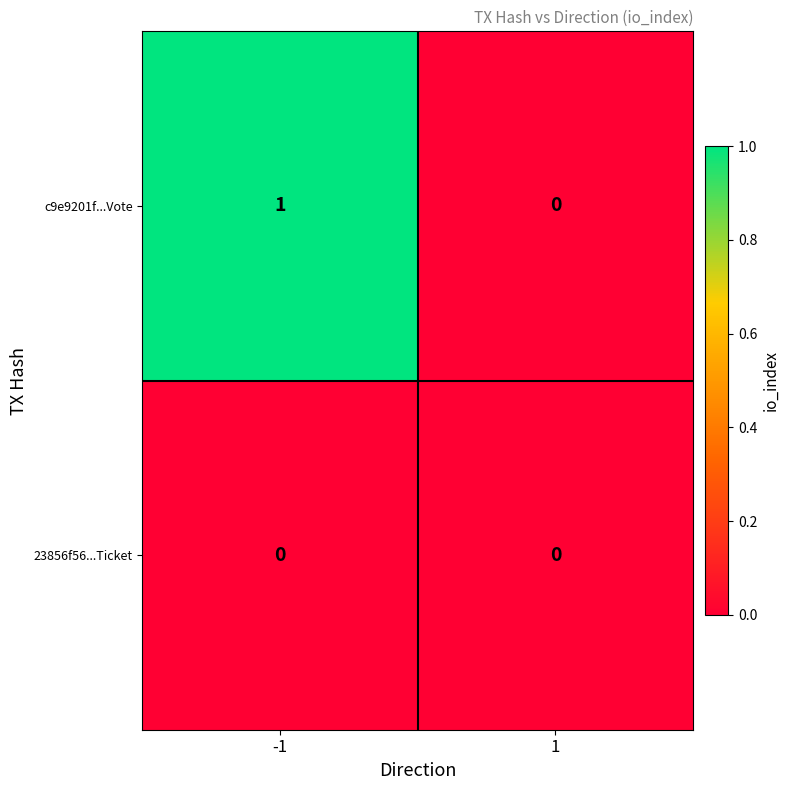

Rank the series by their average value, from lowest to highest.

23856f56...Ticket, c9e9201f...Vote